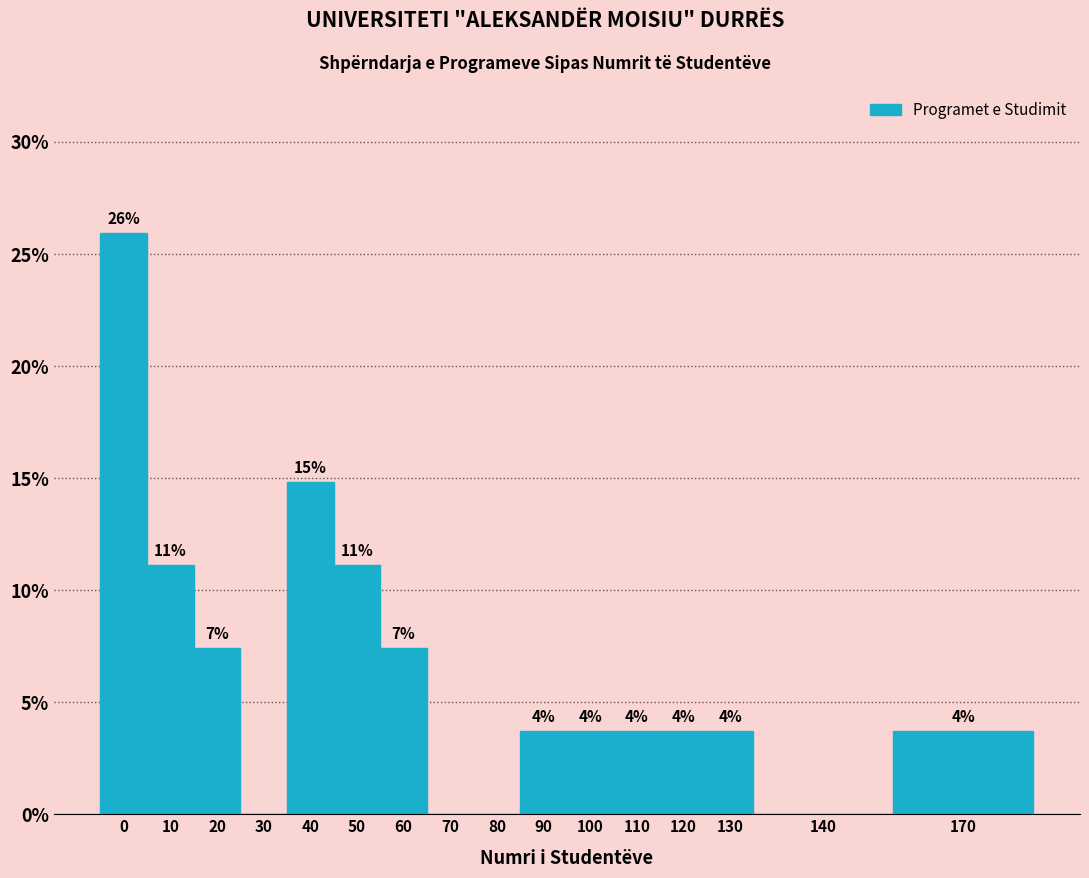

Are the bars horizontal?

No